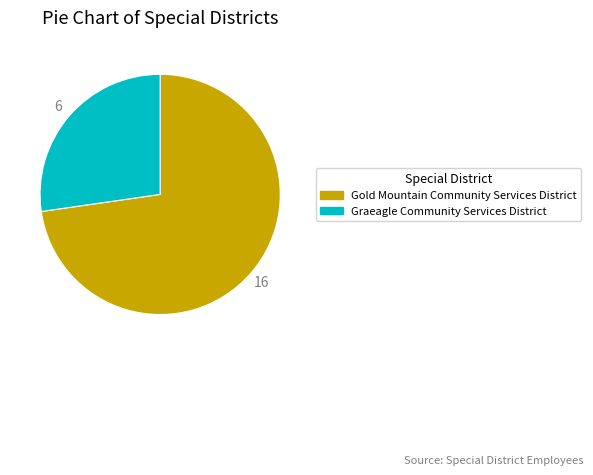

Approximately how many times larger is the value at Graeagle Community Services District compared to Gold Mountain Community Services District?

0.4